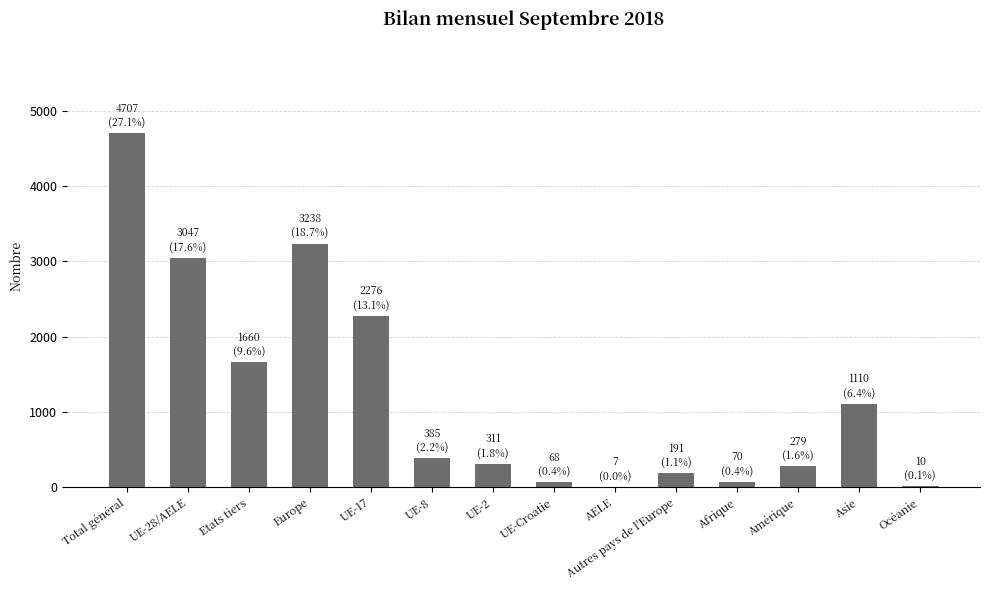

Which label corresponds to the largest value in the chart?

Total général